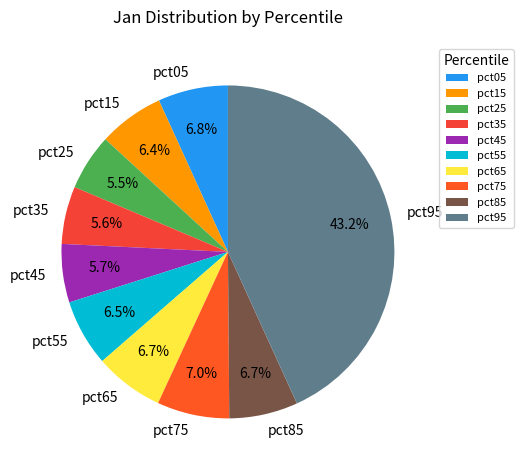

Combined, do pct15 and pct55 account for over 50%?

No